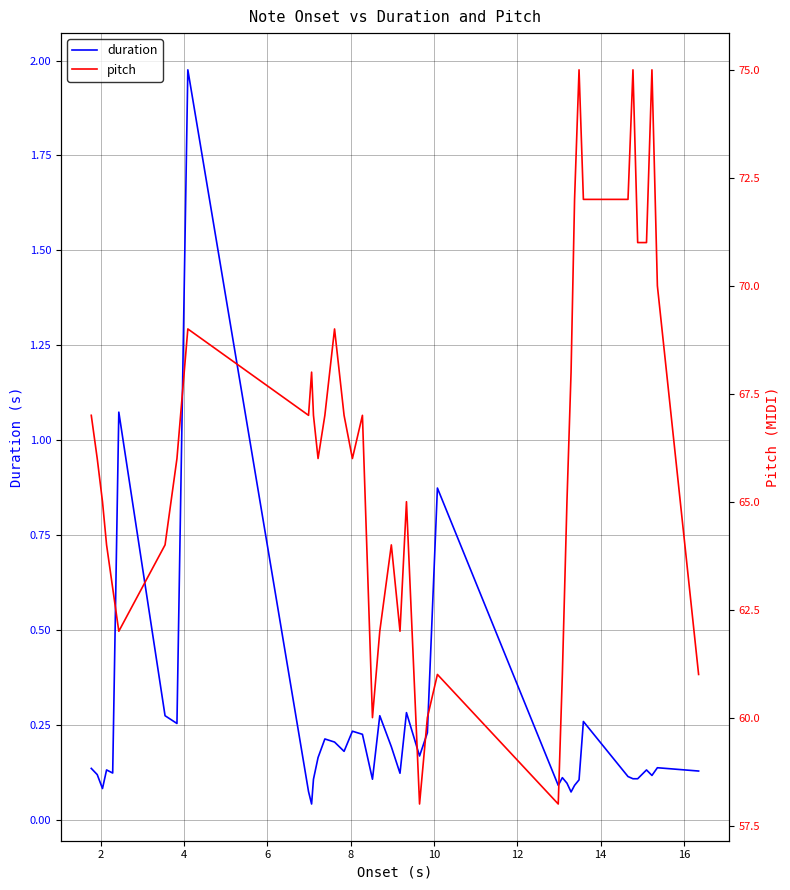

List the series in order of their peak value, highest first.

pitch, duration